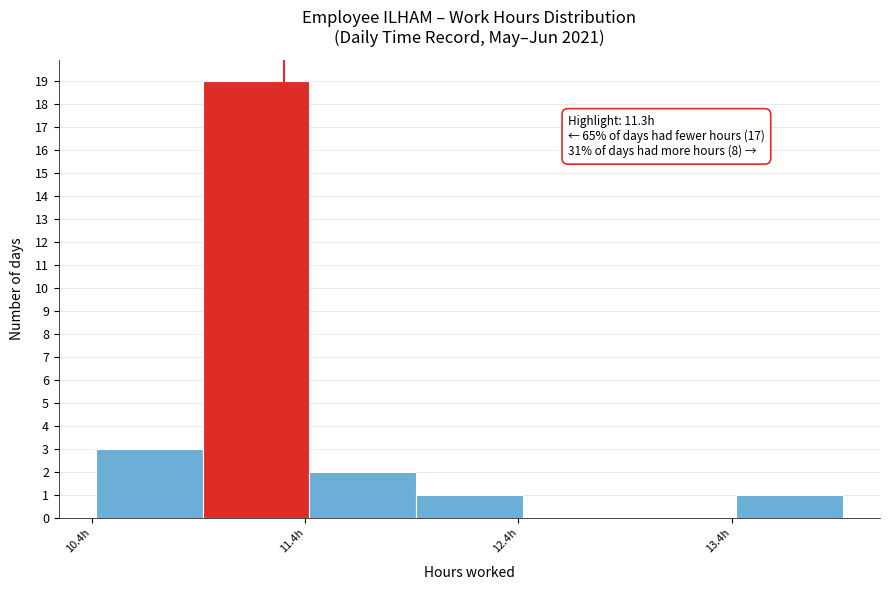

Which range on the x-axis has the tallest bar?

10.92 to 11.42